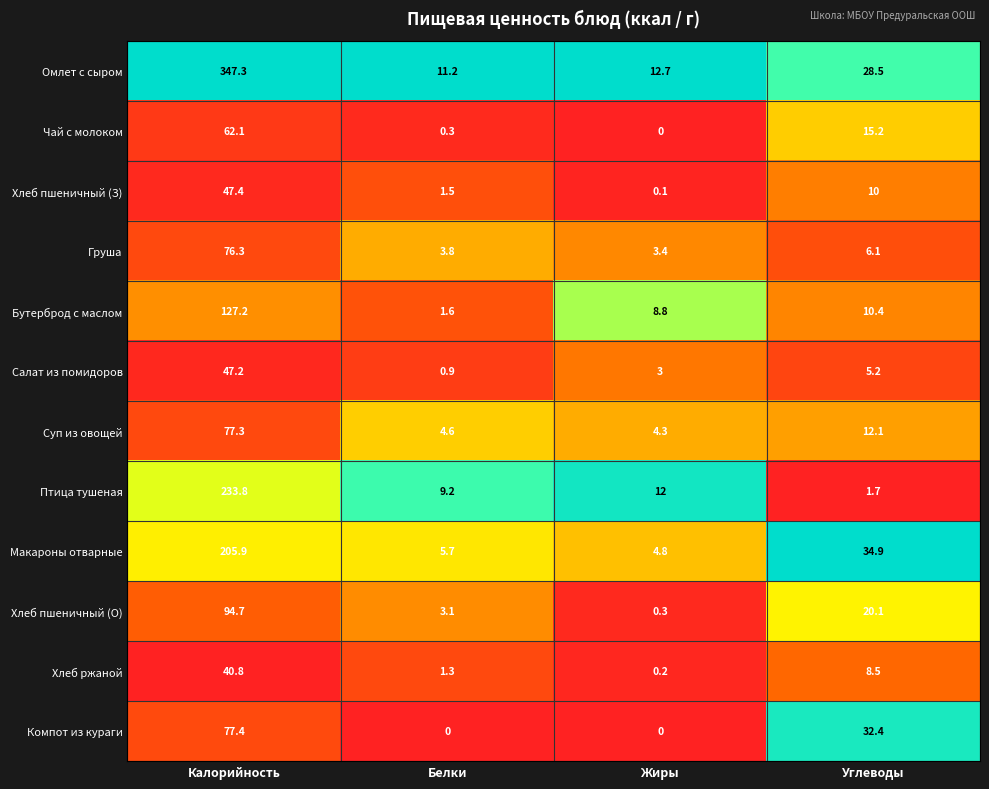

What is the spread (max minus min) of values at Калорийность?

306.5